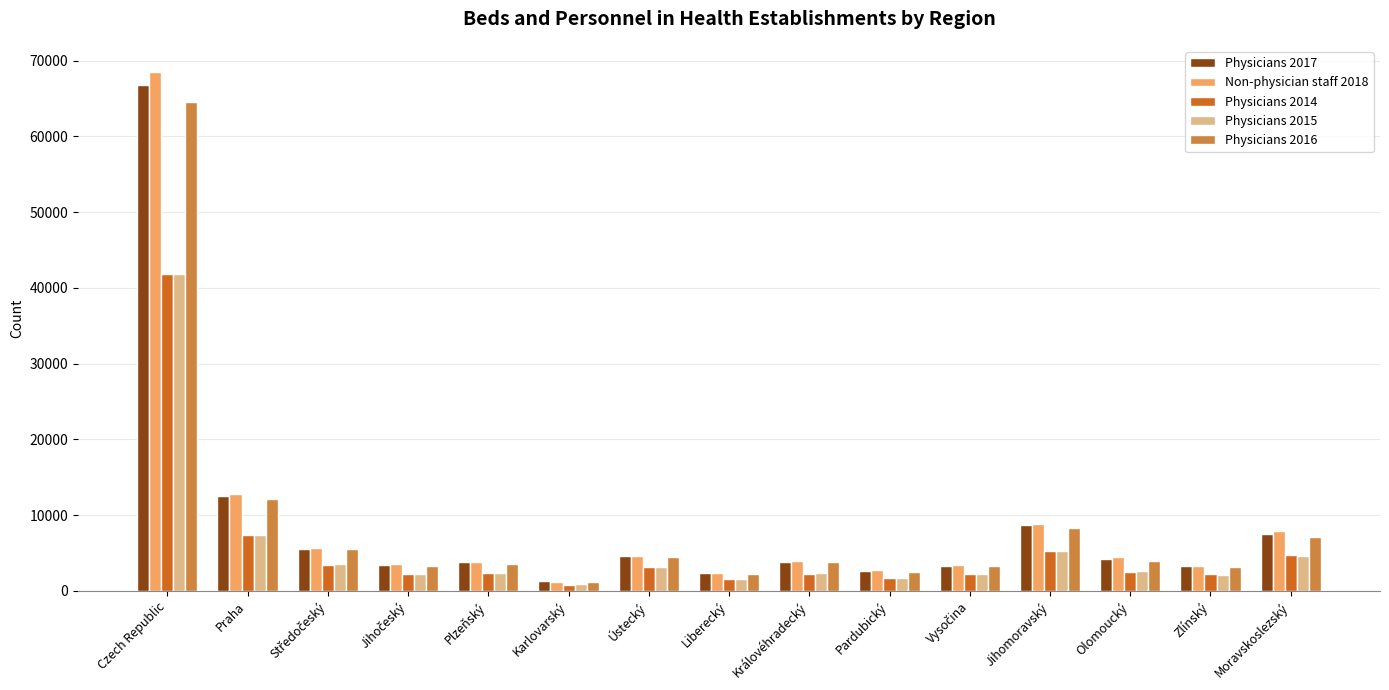

Which category has the highest value across all series?

Czech Republic